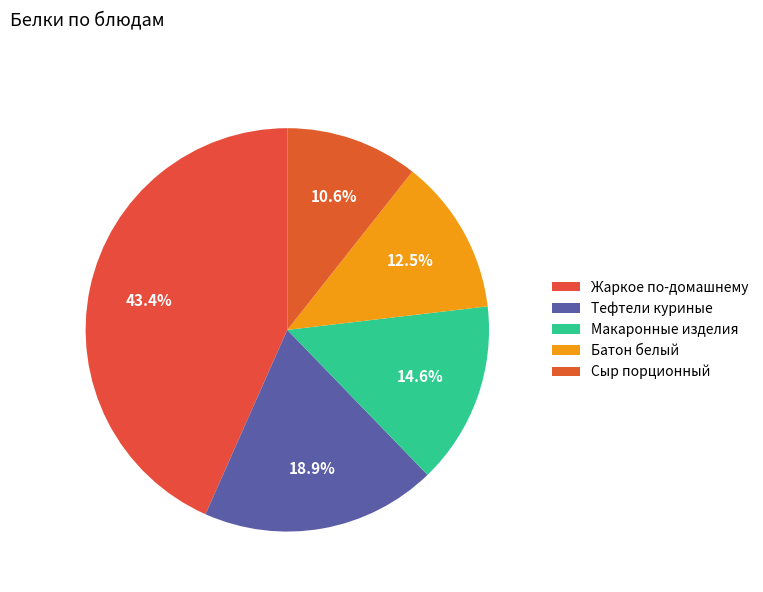

How many slices are in this pie chart?

5